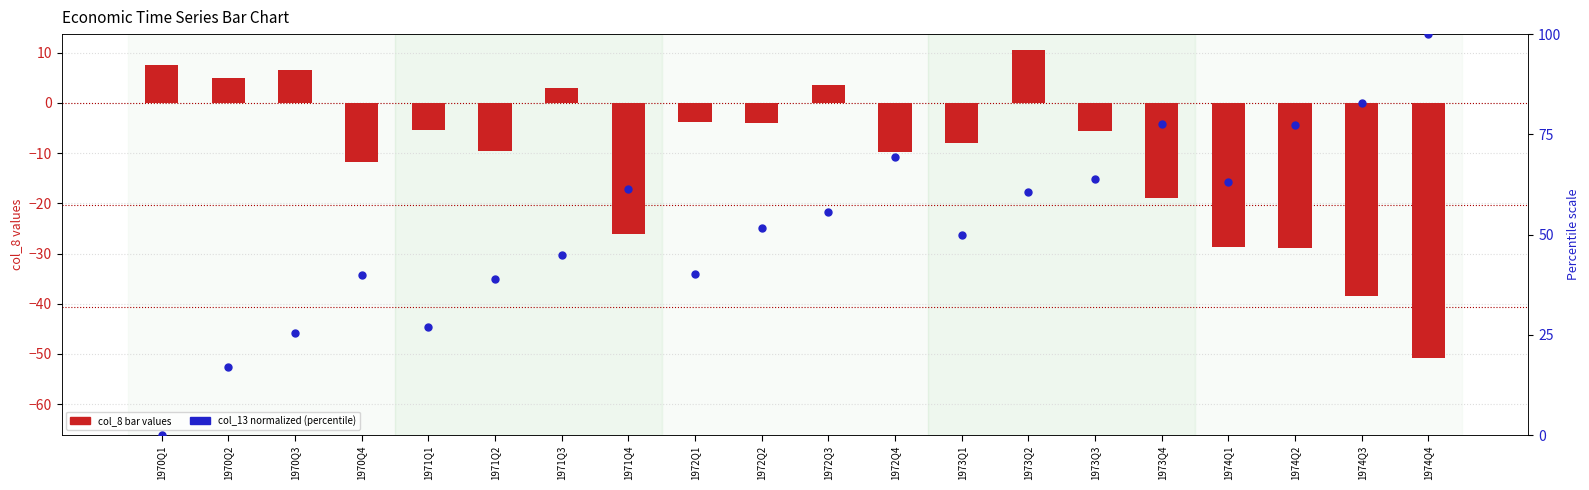

Which series reaches the minimum Y coordinate?

col_8 (bar series)